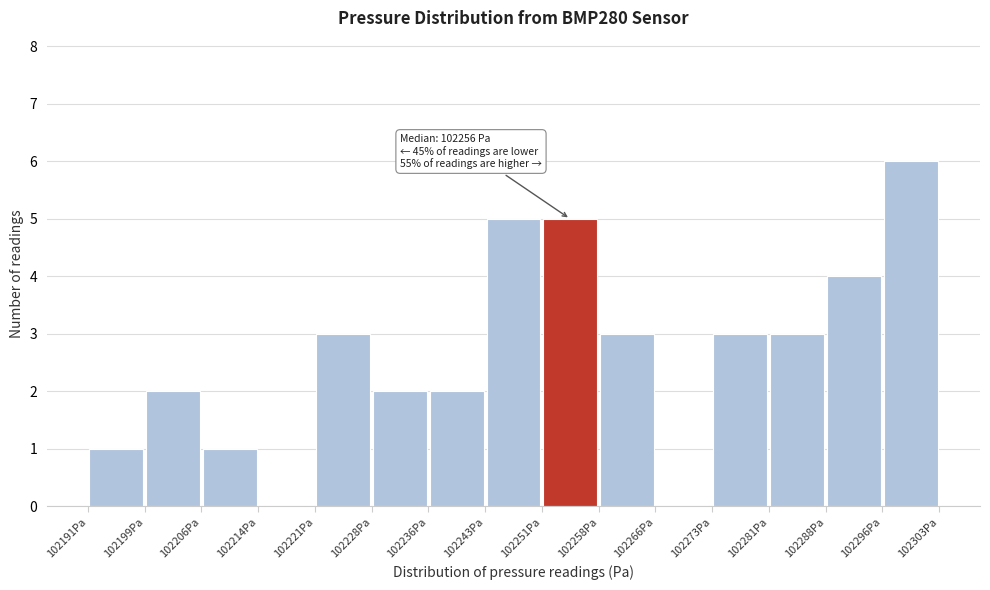

Which range on the x-axis has the tallest bar?

102296 to 102303